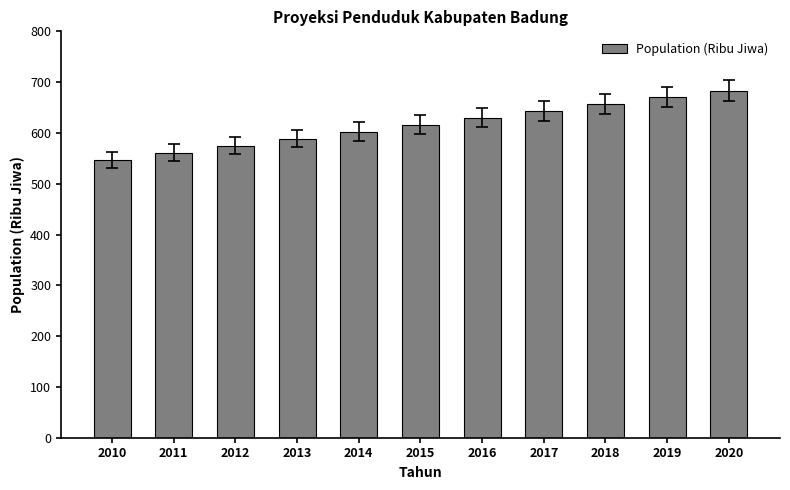

Reading right to left, transcribe all the data shown in this chart.

2020=683.2	2019=670.2	2018=656.9	2017=643.5	2016=630.0	2015=616.4	2014=602.7	2013=589.0	2012=575.0	2011=560.9	2010=546.7